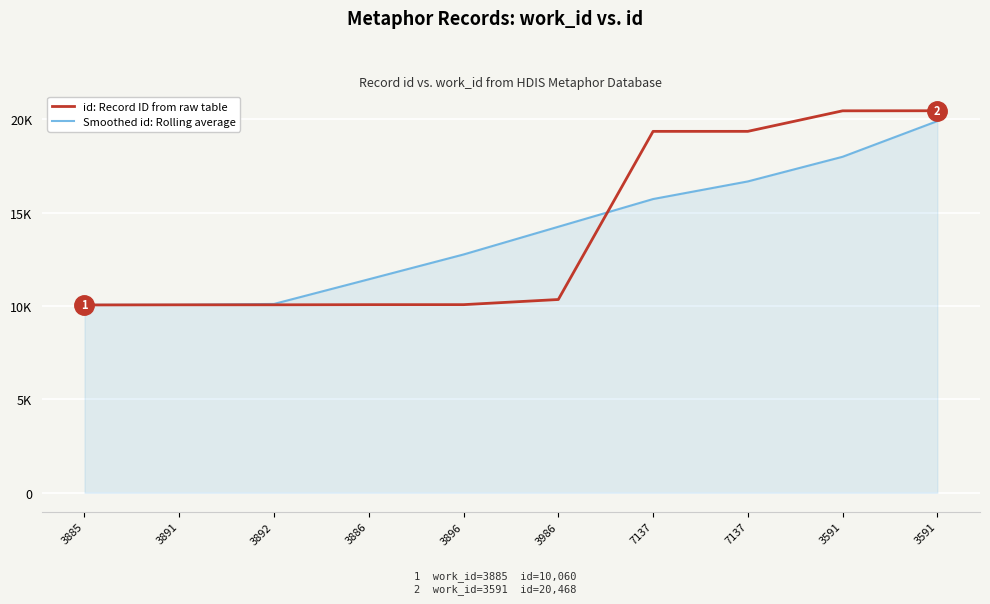

Reading left to right, what are all the values shown in this chart?

id: Record ID from raw table: 10060	10067	10068	10076	10077	10353	19363	19364	20464	20468
Smoothed id: Rolling average: 10067	10069	10116	11437	12766	14252	15737	16681	18002	19914